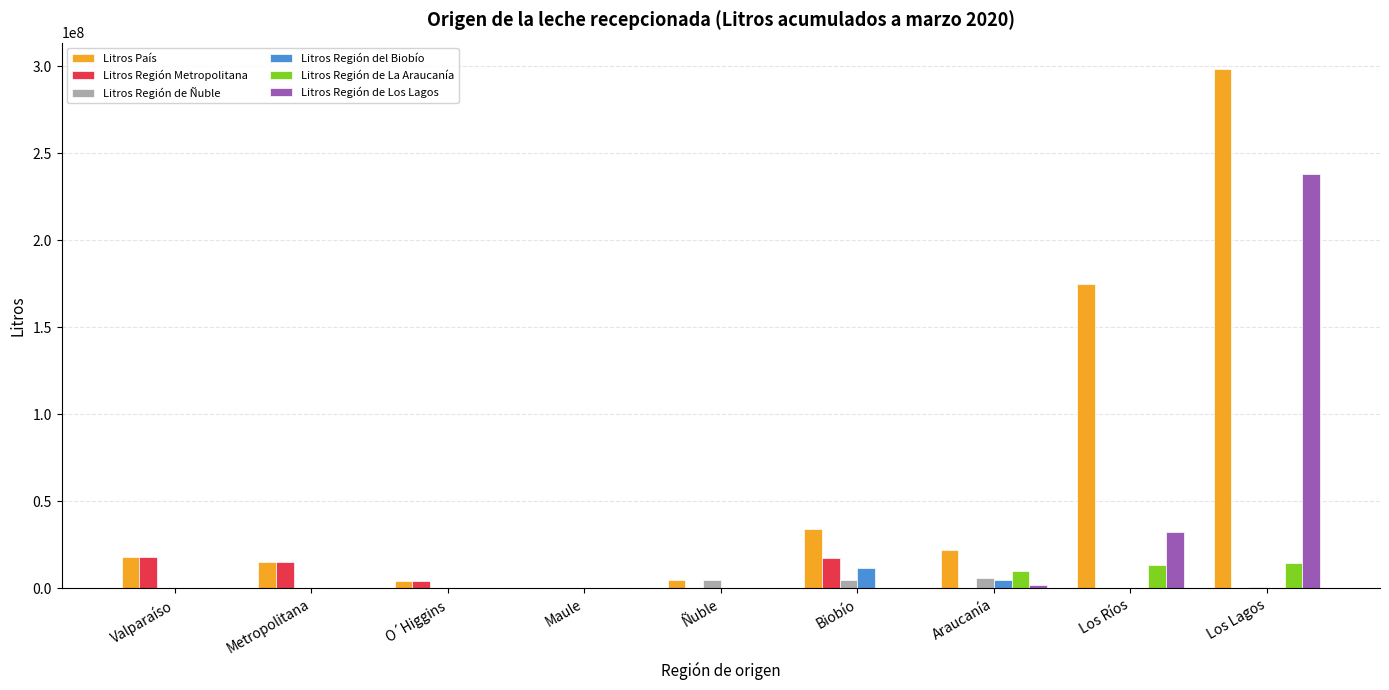

Which series has the largest total across all categories?

Litros País